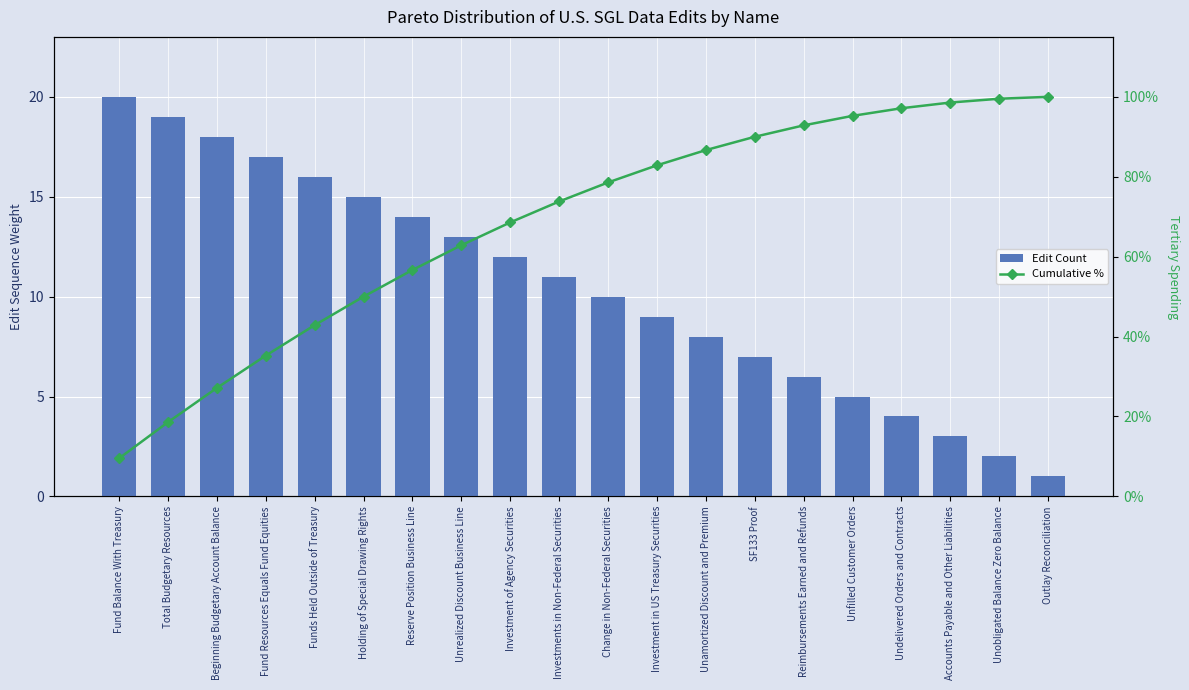

What is the maximum value shown in the chart?

100.0